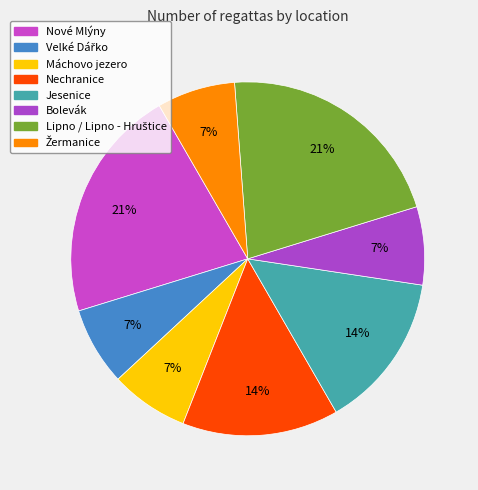

What is the ratio of the value at Máchovo jezero to the value at Bolevák?

1.0